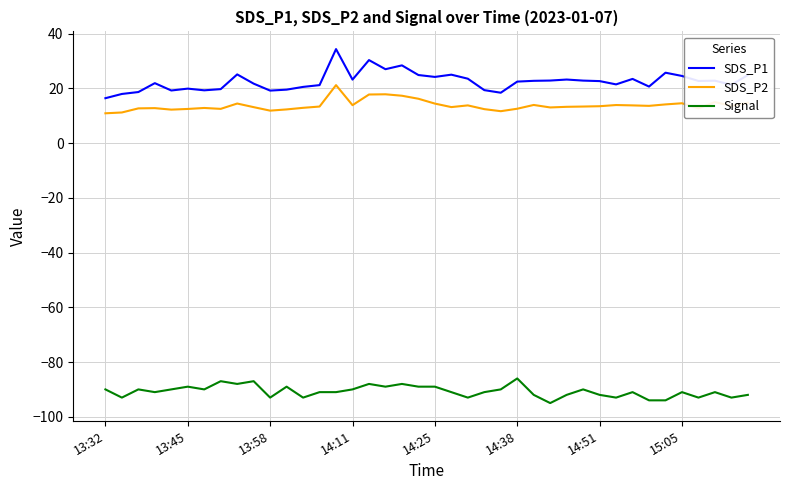

What is the minimum value shown in the chart?

-95.0